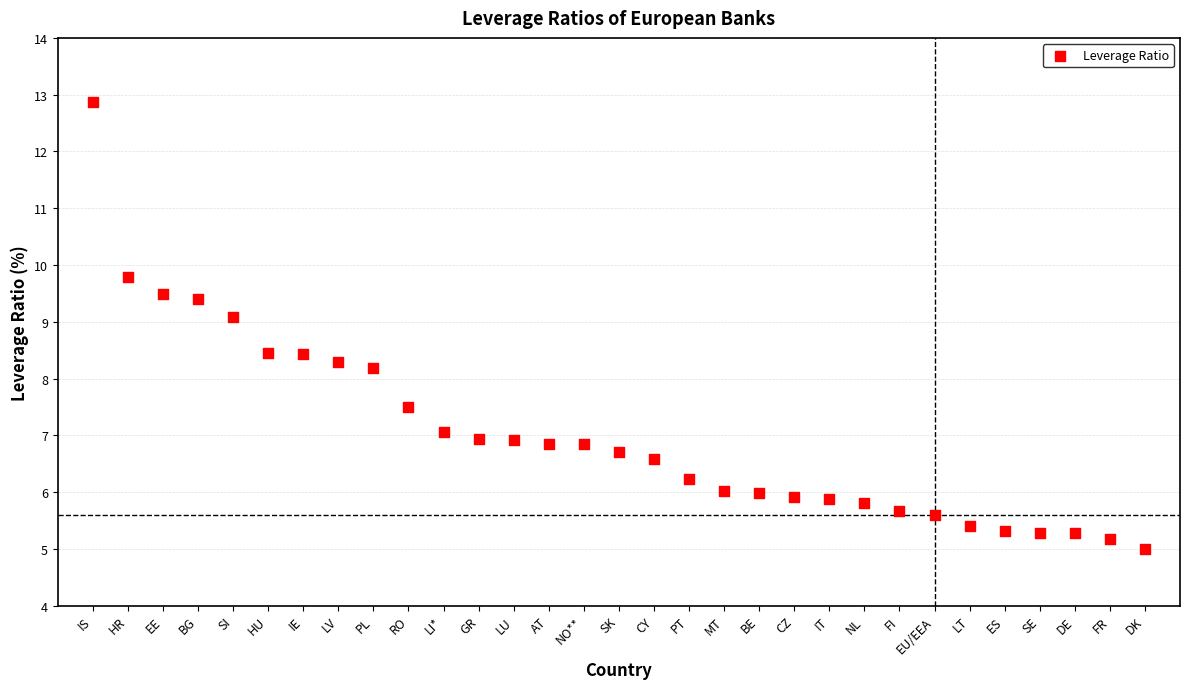

What Y value in the scatter plot is closest to 8?

8.2